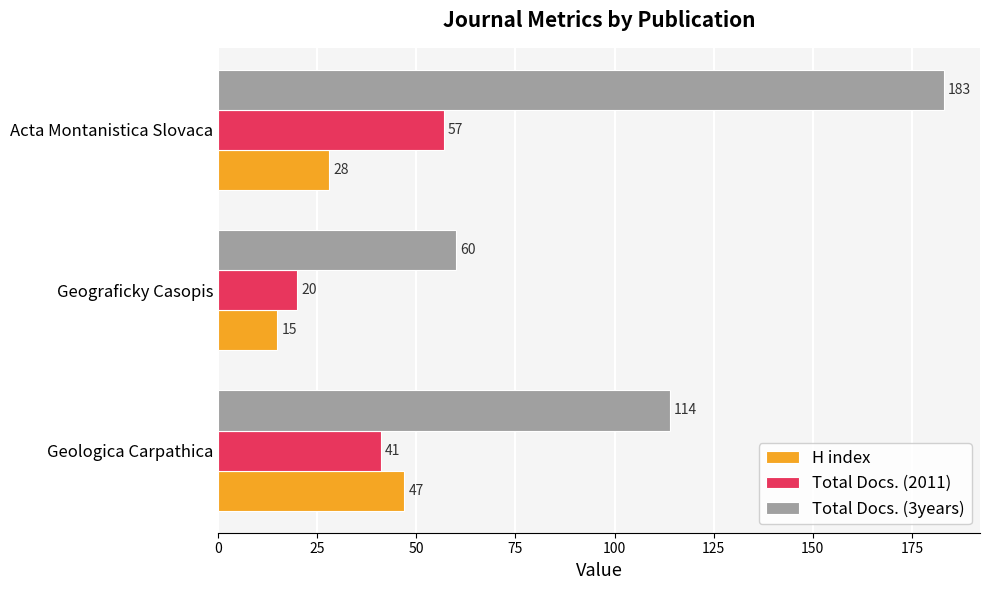

Which series has the widest spread of values?

Total Docs. (3years)